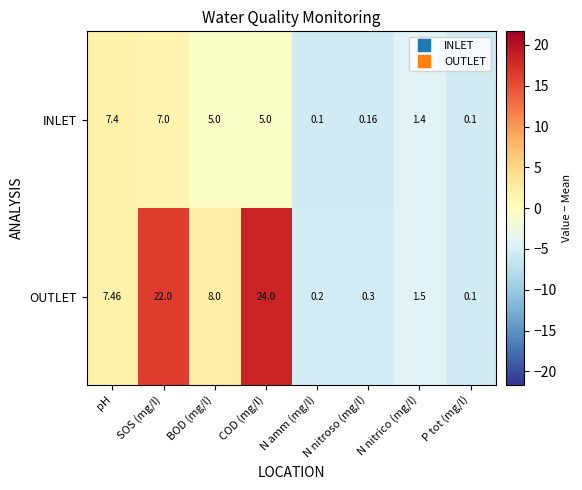

How many series are shown in this chart?

2